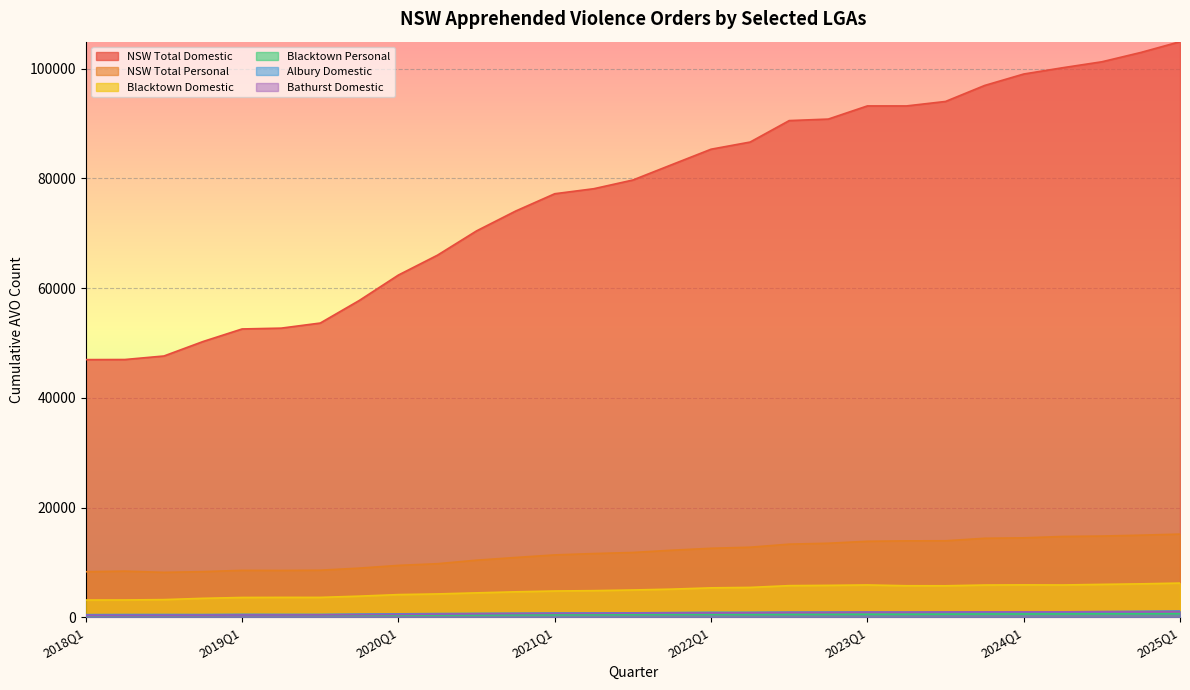

Where does the NSW Total Personal series first go above 11820?

2021Q4